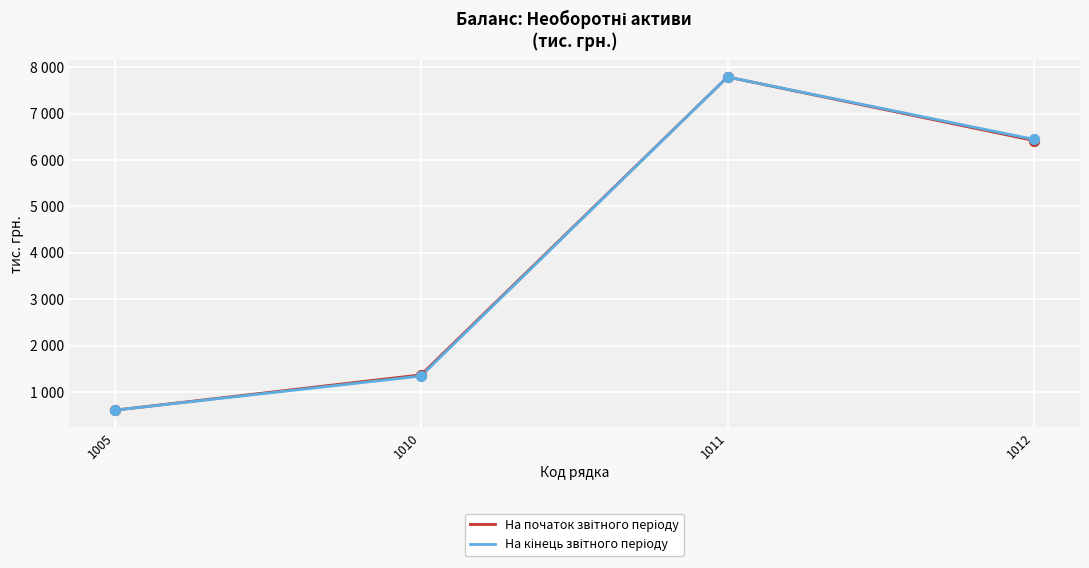

Is the value of На кінець звітного періоду at 1012 greater than the value of На початок звітного періоду at 1012?

Yes